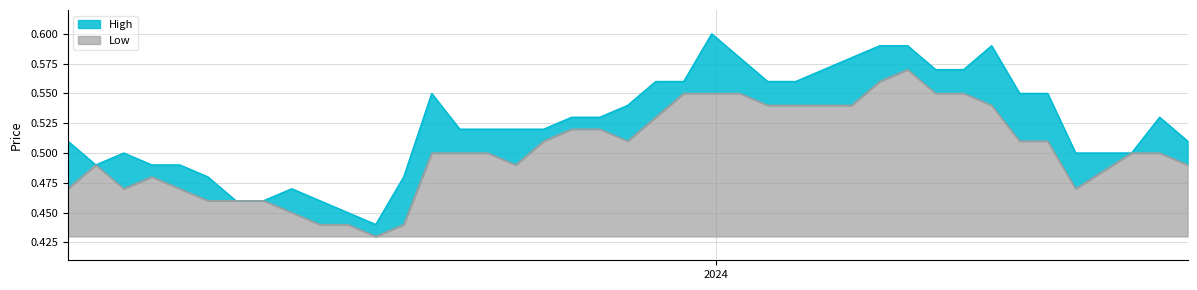

True or false: Low has a value of 0.5 at 32.

True